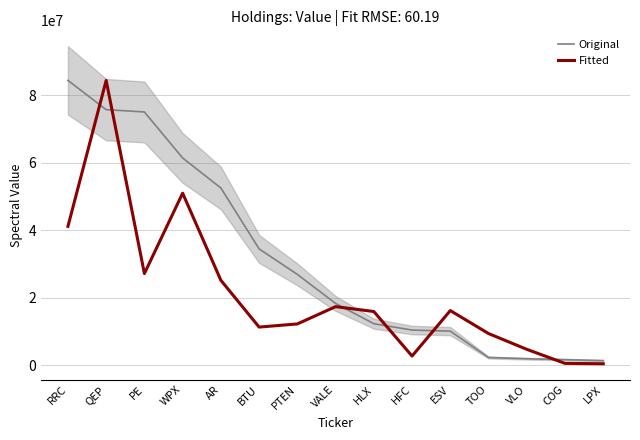

At how many categories does at least one series exceed 36581571?

5